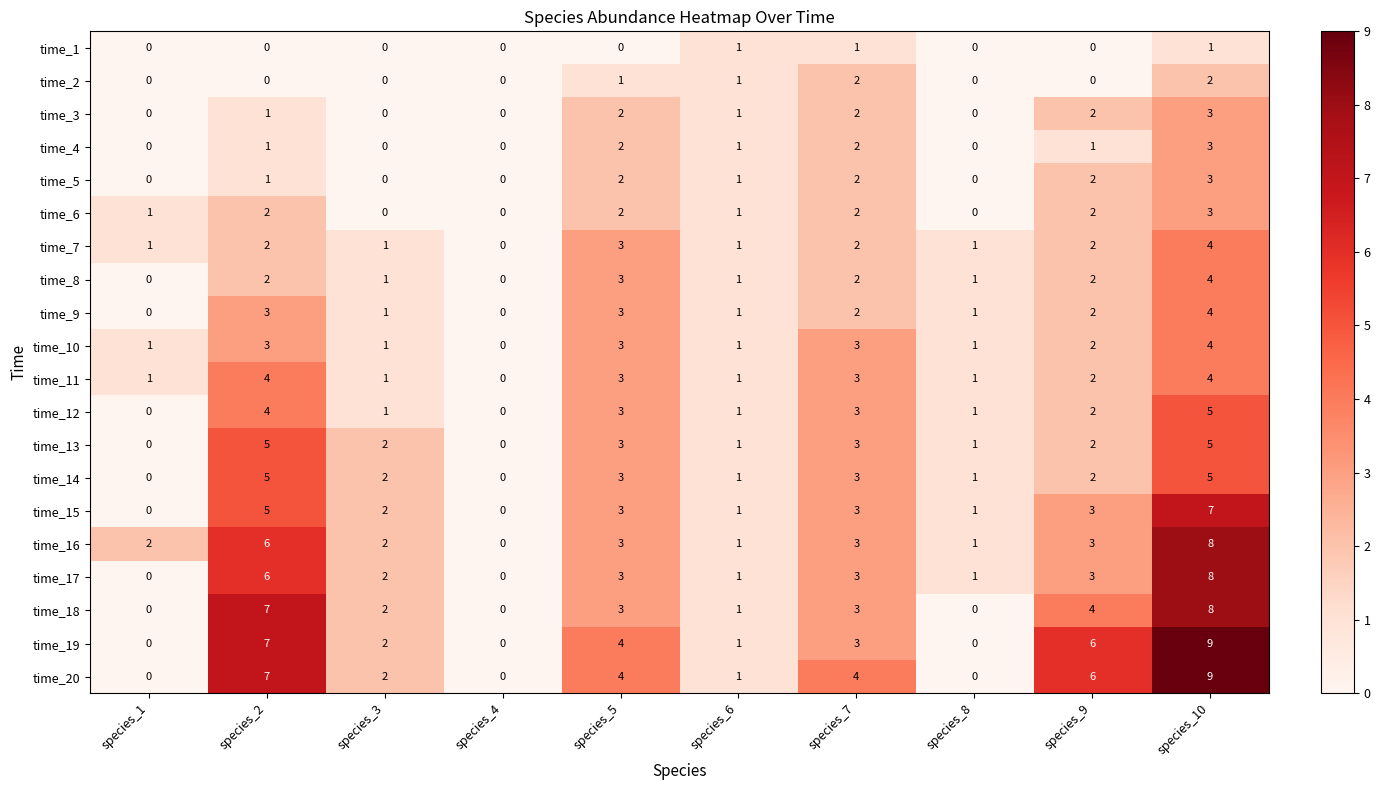

At which label is time_12 closest to 2?

species_9